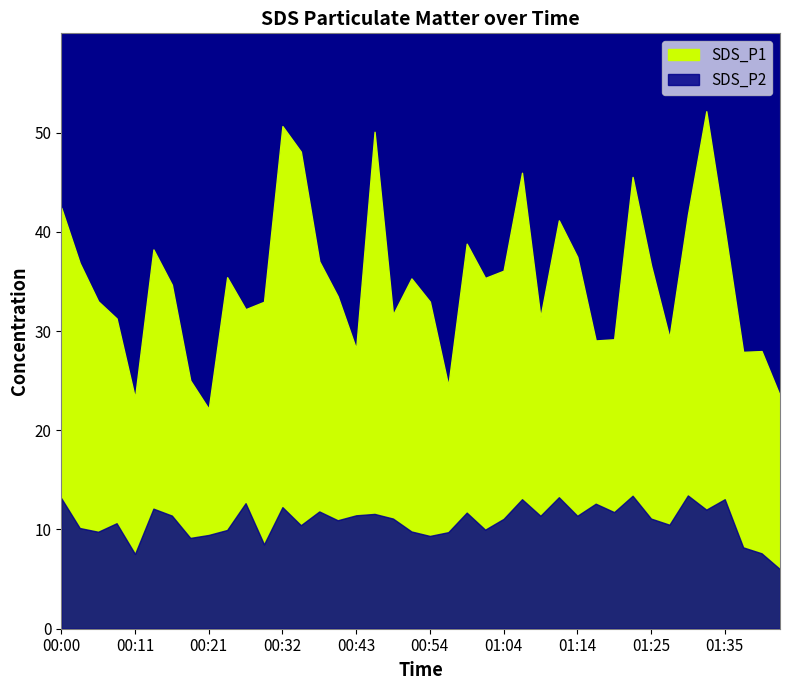

At 01:14, list the series in order from largest to smallest.

SDS_P1, SDS_P2